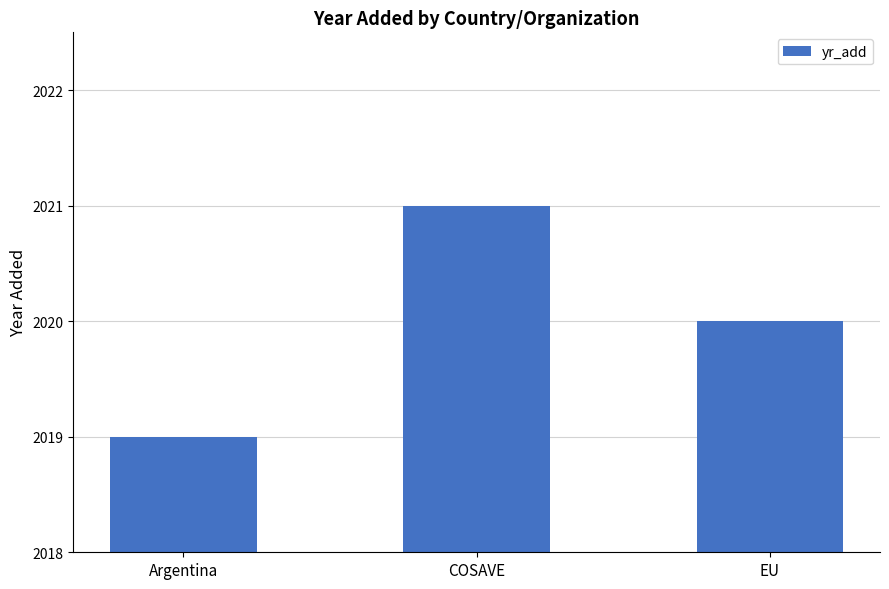

What is the smallest value displayed?

2019